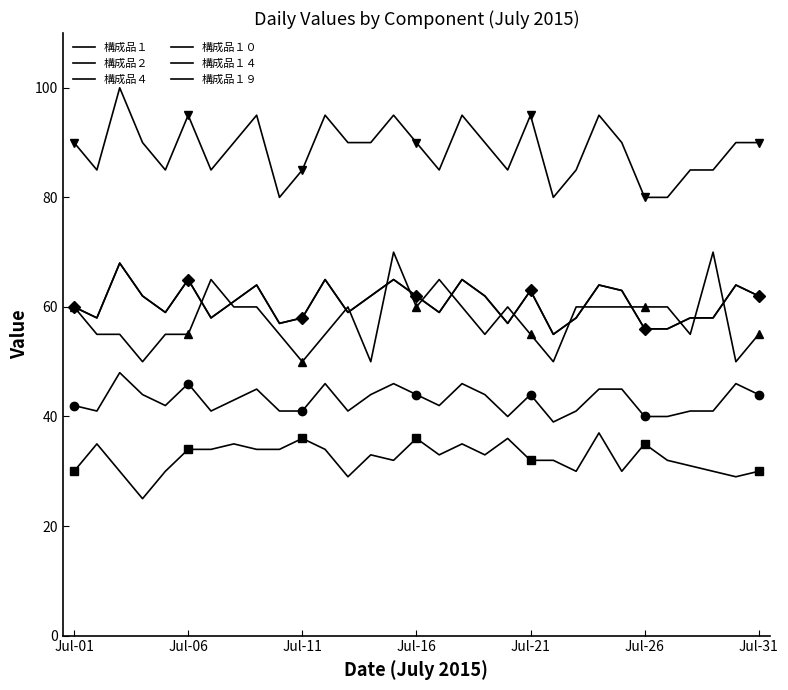

True or false: 構成品１ and 構成品１０ cross at least once.

False